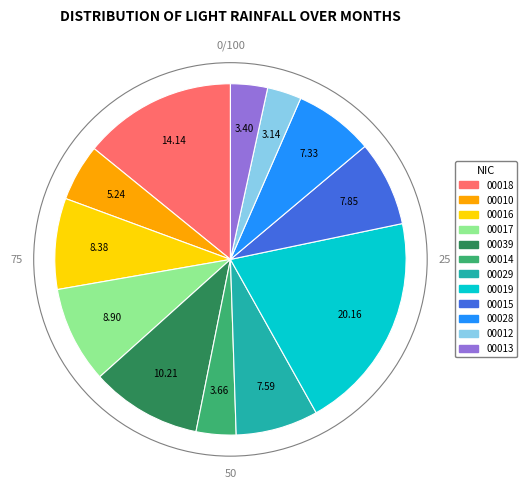

Is there a majority slice in this chart?

No